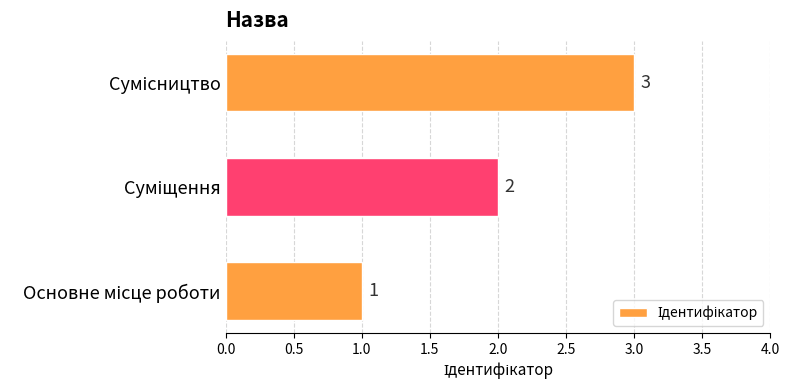

What is the smallest value displayed?

1